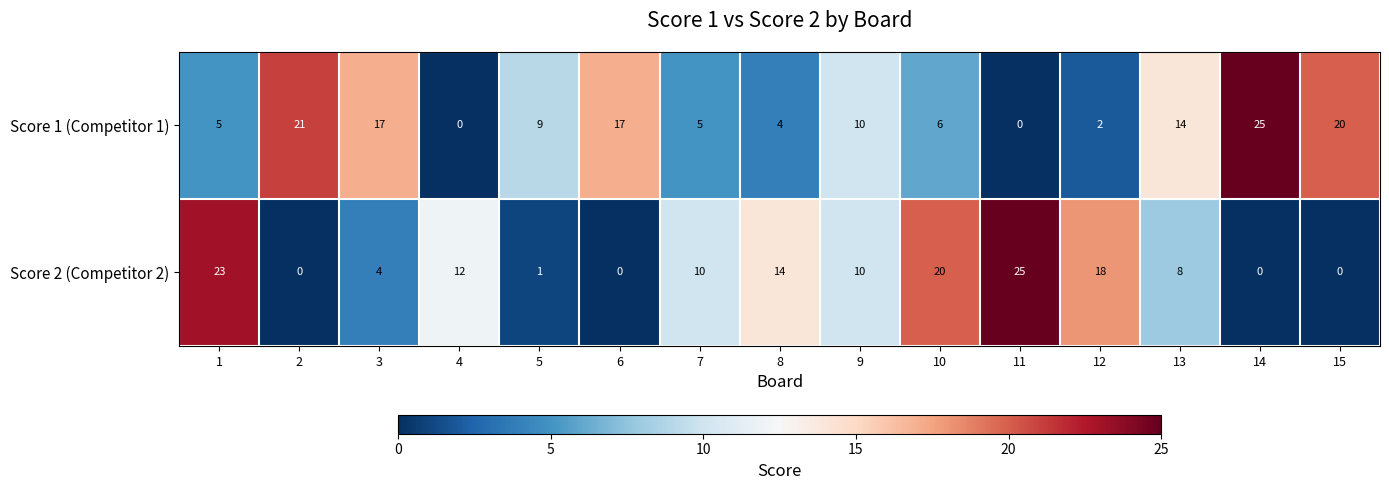

Is it true that Score 1 (Competitor 1) equals 10 at 2?

False